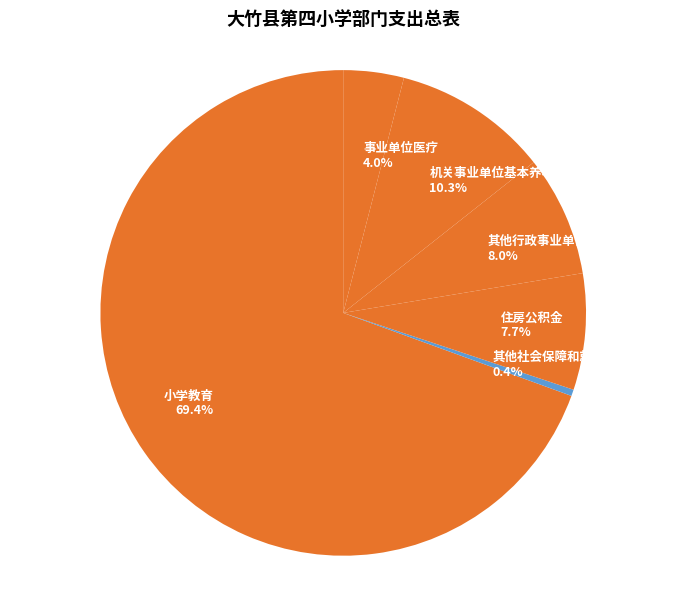

What is the ratio of the value at 机关事业单位基本养老保险缴费支出 to the value at 其他行政事业单位养老支出?

1.3